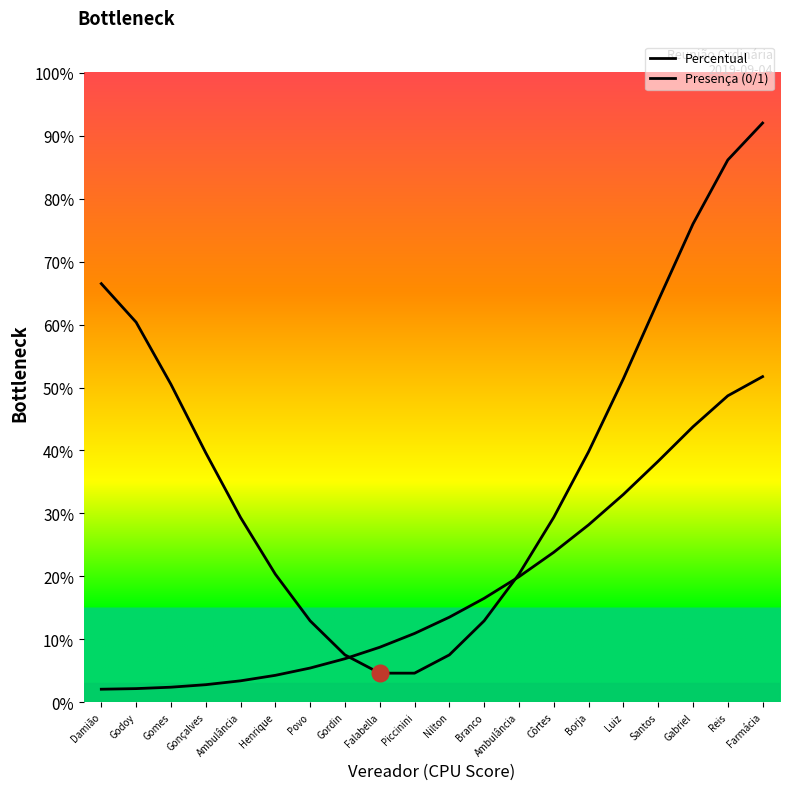

Is this an area chart (filled region under the line)?

No